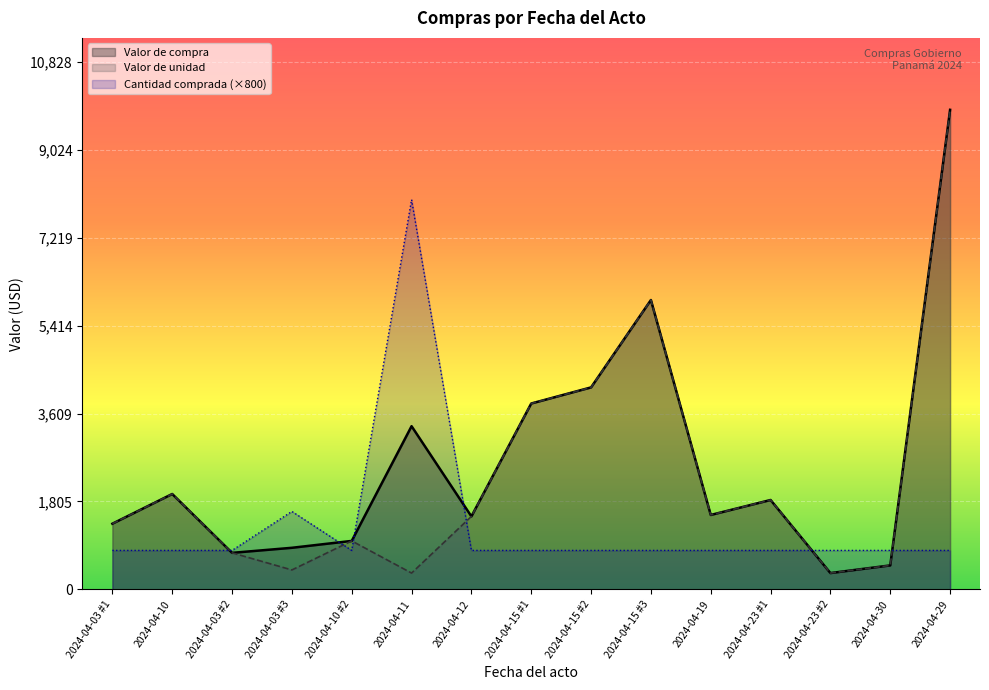

Which label corresponds to the smallest value in the chart?

2024-04-23 #2